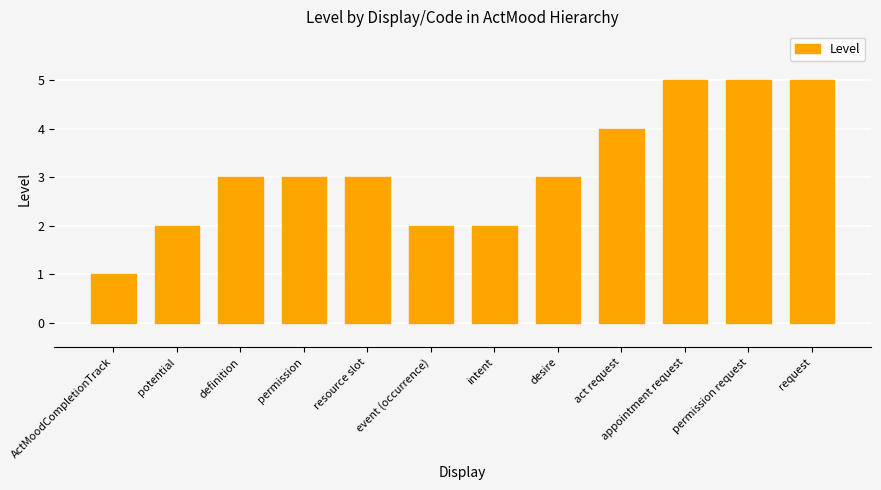

What is the smallest value displayed?

1